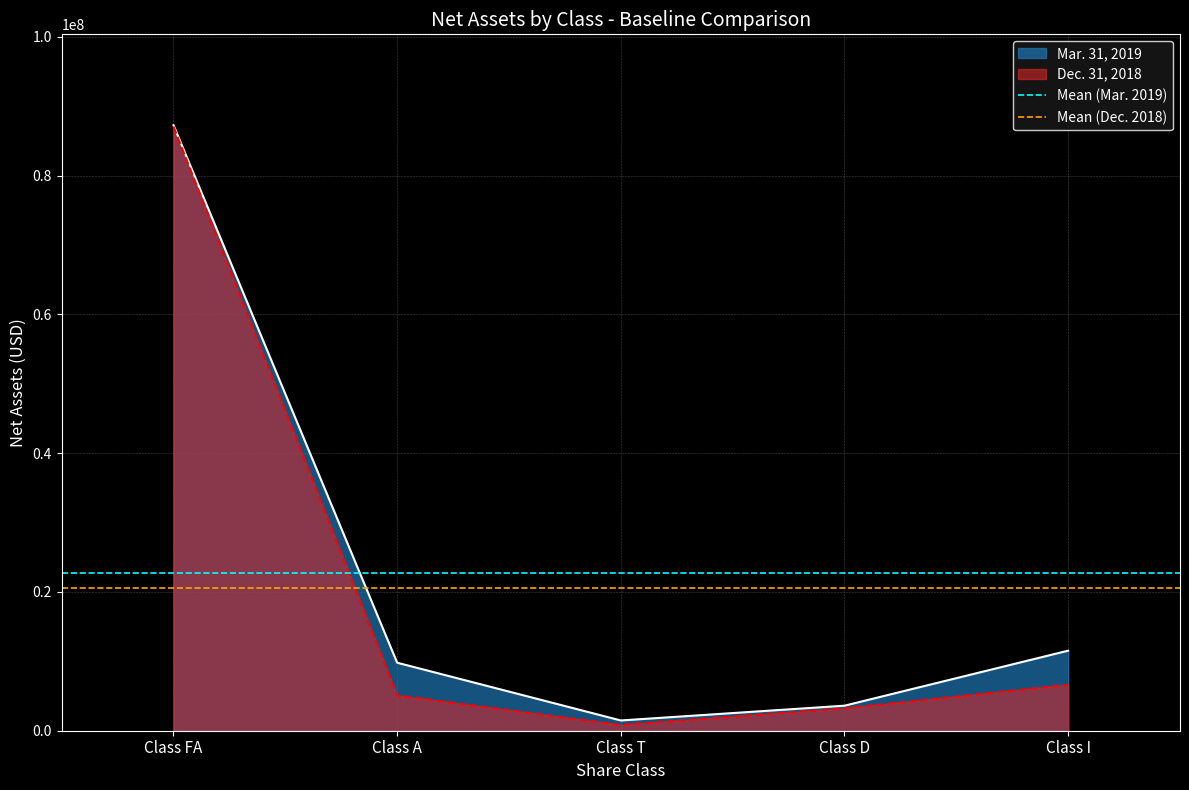

The value of Mar. 31, 2019 at Class FA is 135461949. True or false?

False